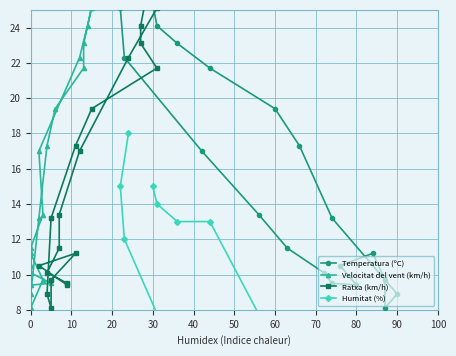

At which category does Temperatura (ºC) reach its first local valley?

70